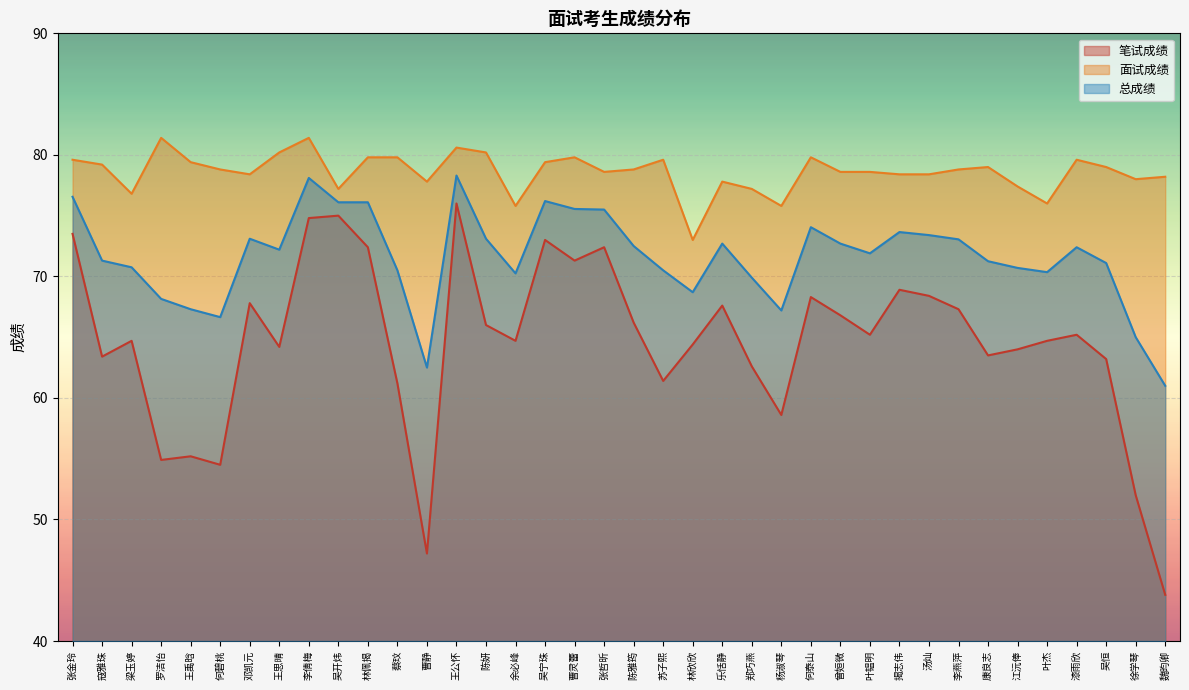

How many lines are shown in the chart?

3